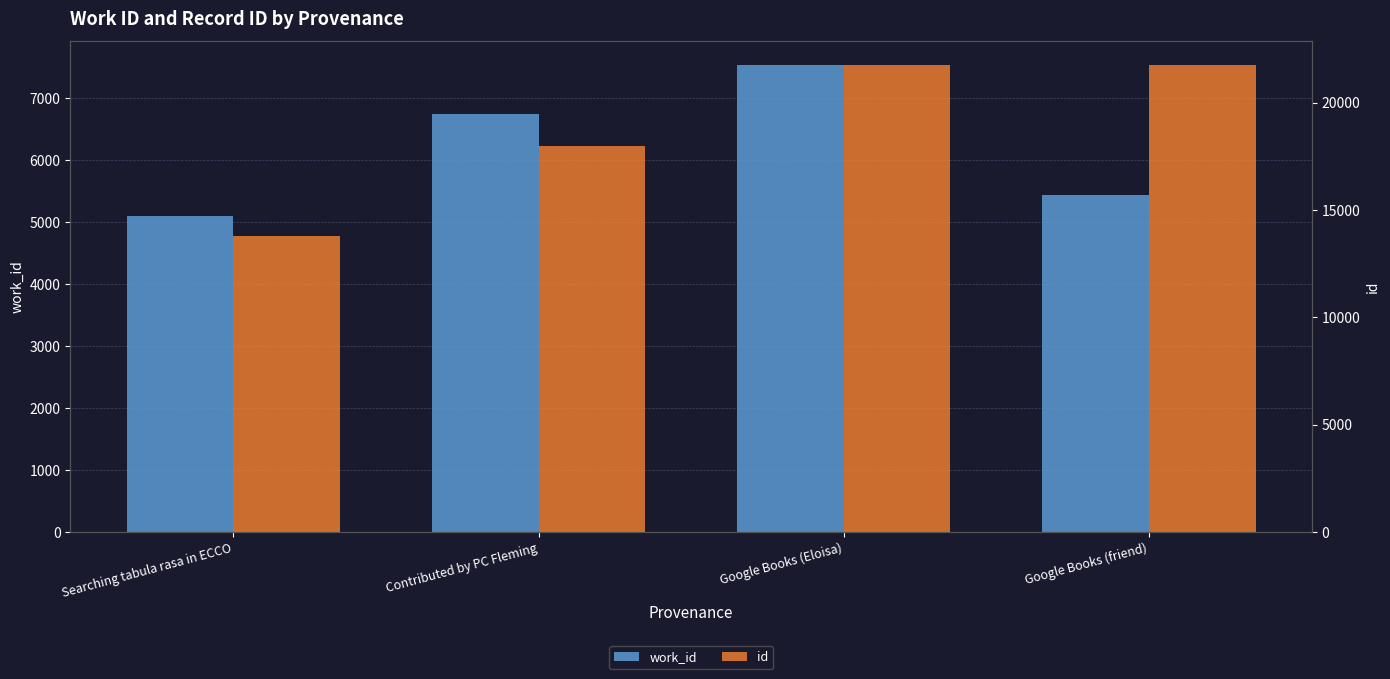

At which label does work_id first exceed 6749?

Google Books (Eloisa)